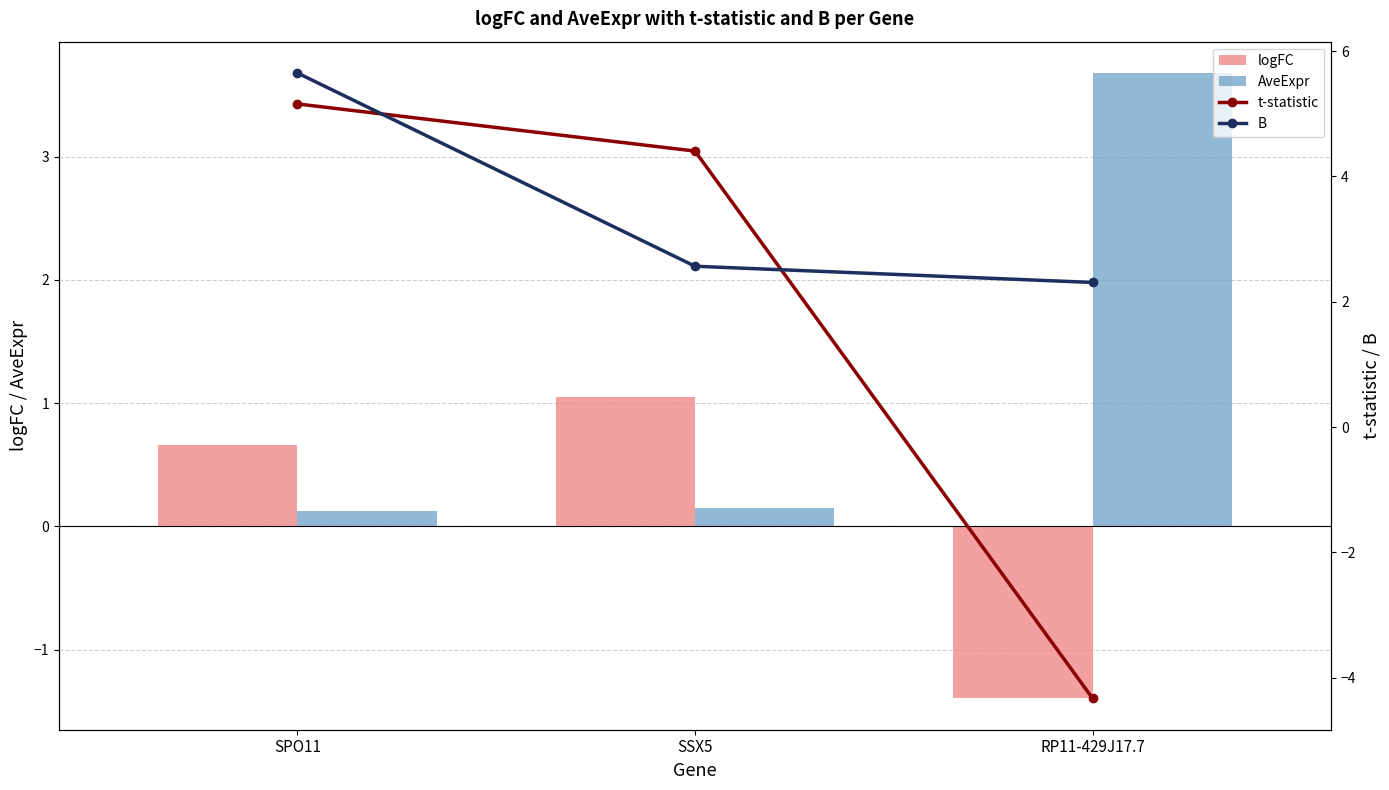

What is the average value of the B series?

3.5